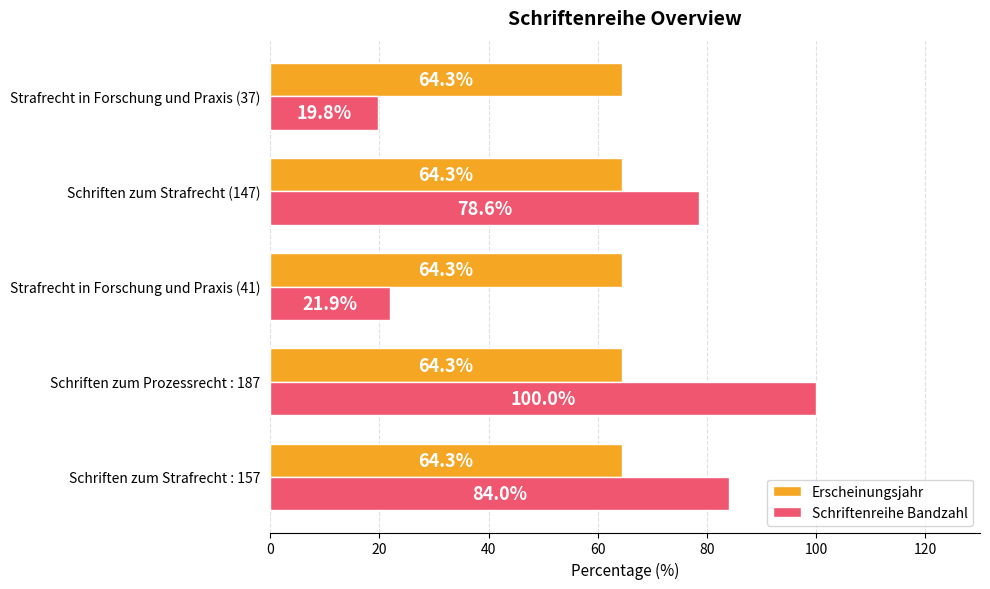

Is the value of Erscheinungsjahr at Schriften zum Prozessrecht : 187 greater than the value of Schriftenreihe Bandzahl at Schriften zum Prozessrecht : 187?

No